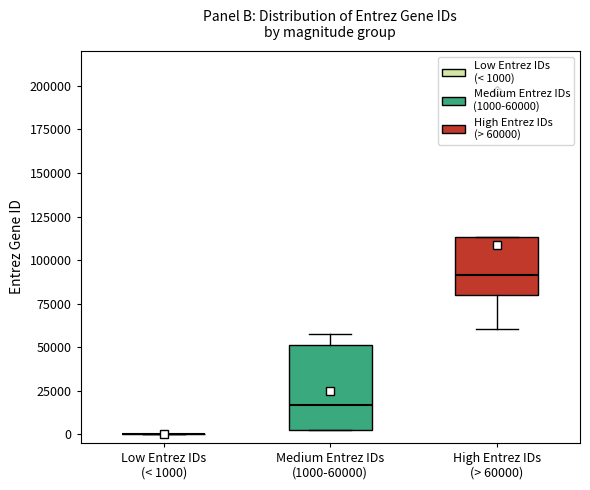

Where is the lower edge of the box for High Entrez IDs (> 60000) on the y-axis? The values are not printed on the chart, so give them approximately, as read against the axis.

80000